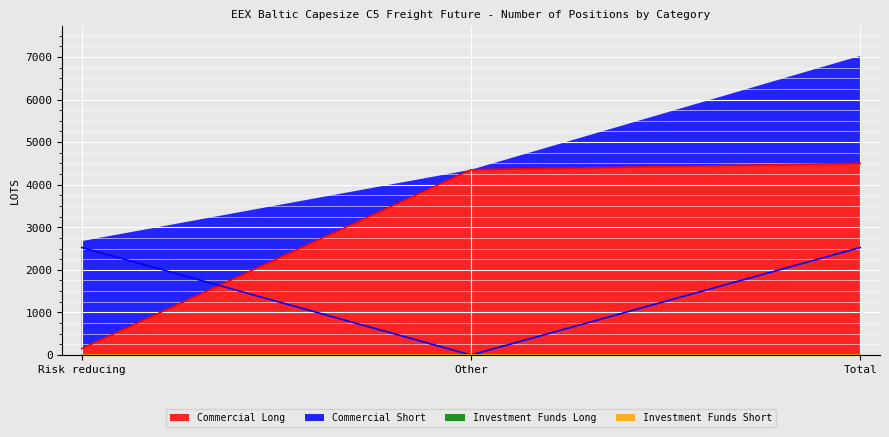

What is the difference between the highest and lowest values at Other?

4350